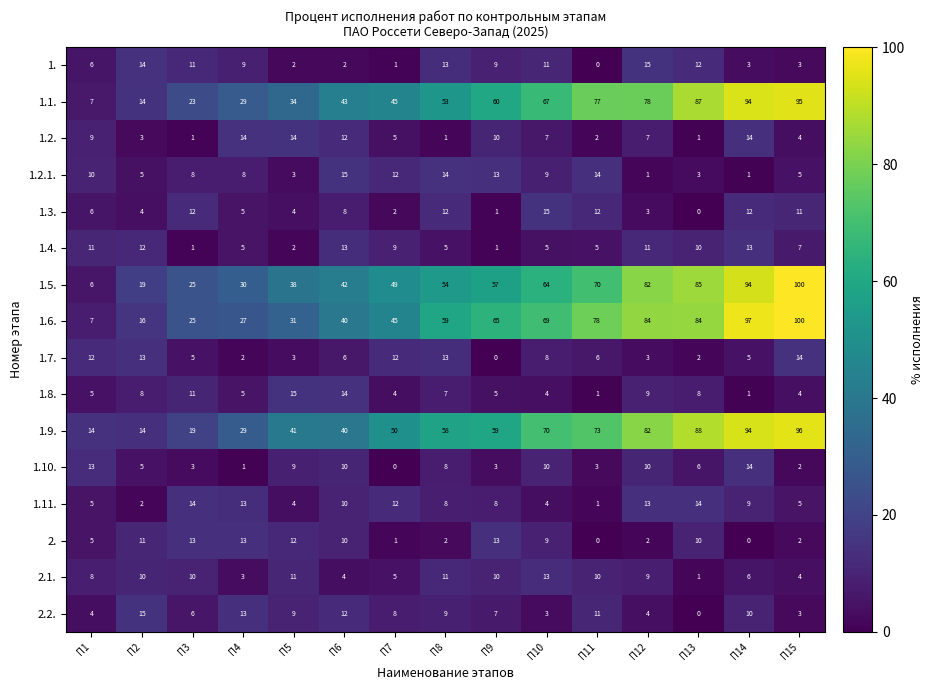

What is the highest value of the 2.2. series?

15